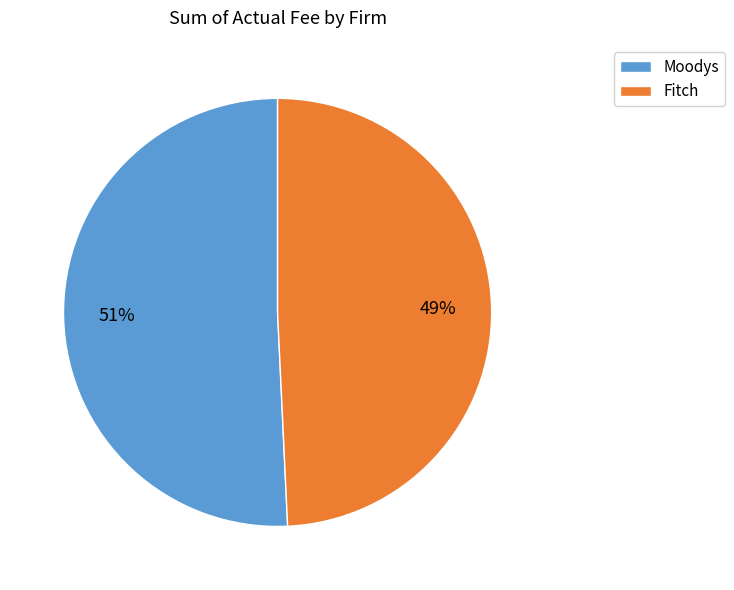

Rank the categories by value from highest to lowest.

Moodys, Fitch